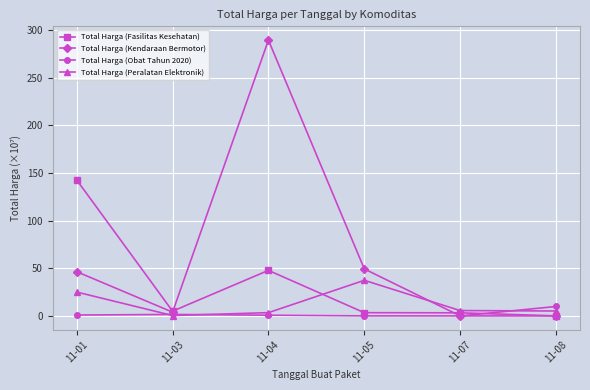

Which series changed the most between 11-04 and 11-05?

Total Harga (Kendaraan Bermotor)